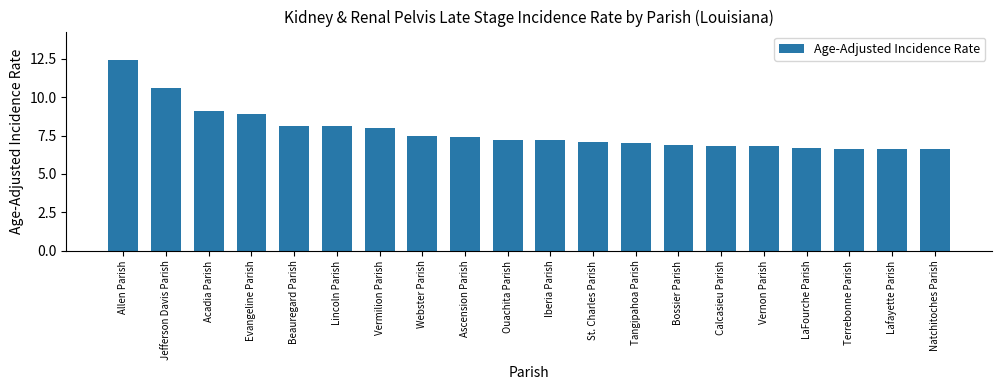

What is the difference between the values at Evangeline Parish and Vernon Parish?

2.1